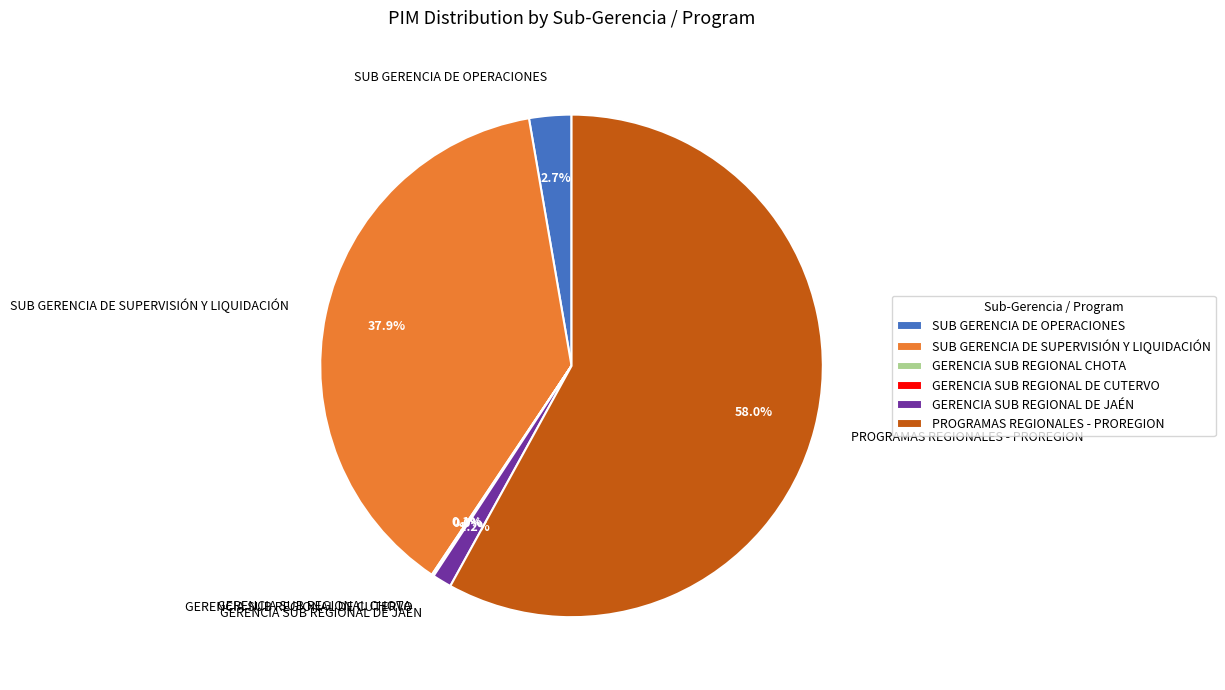

True or false: SUB GERENCIA DE OPERACIONES accounts for 3% of the total.

True